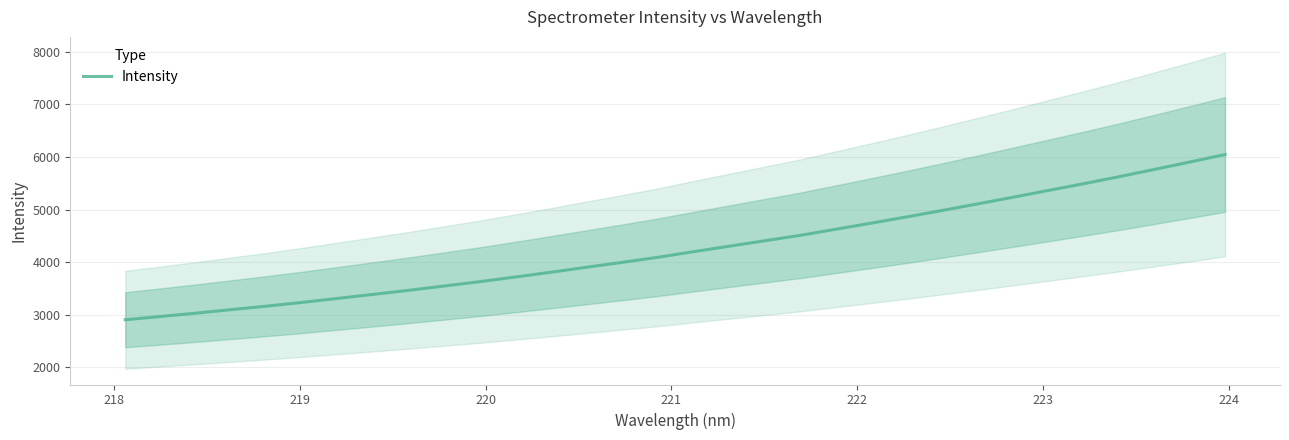

What is the maximum value for Intensity?

6045.5